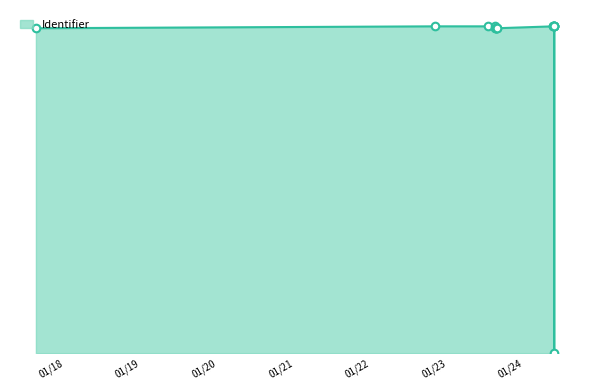

What is the change in value from 2022-01-24 09:11:06 to 2022-01-24 09:24:23?

+9